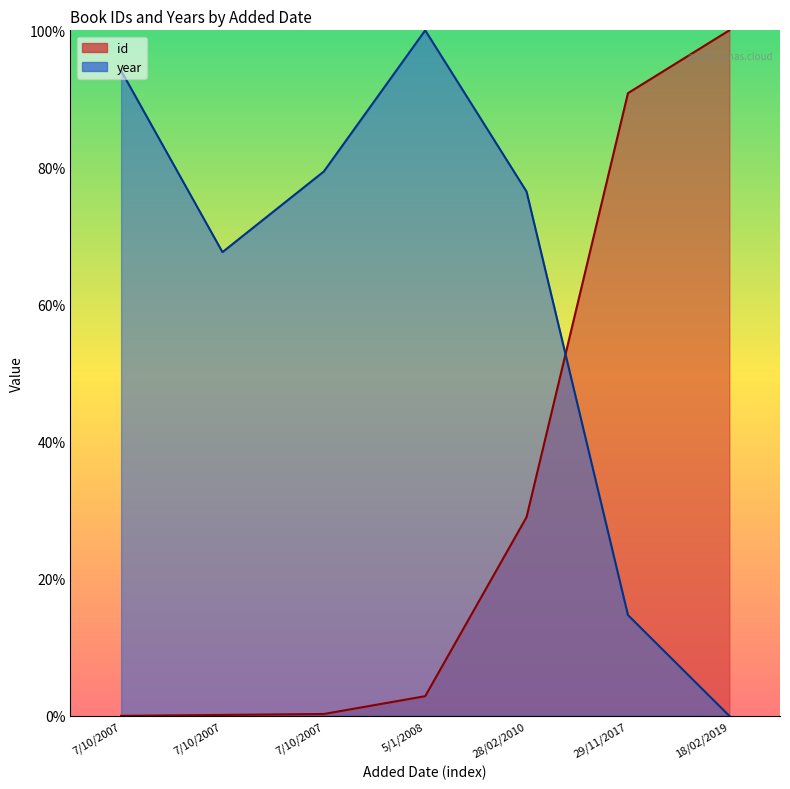

What is the average value of the year series?

61.8